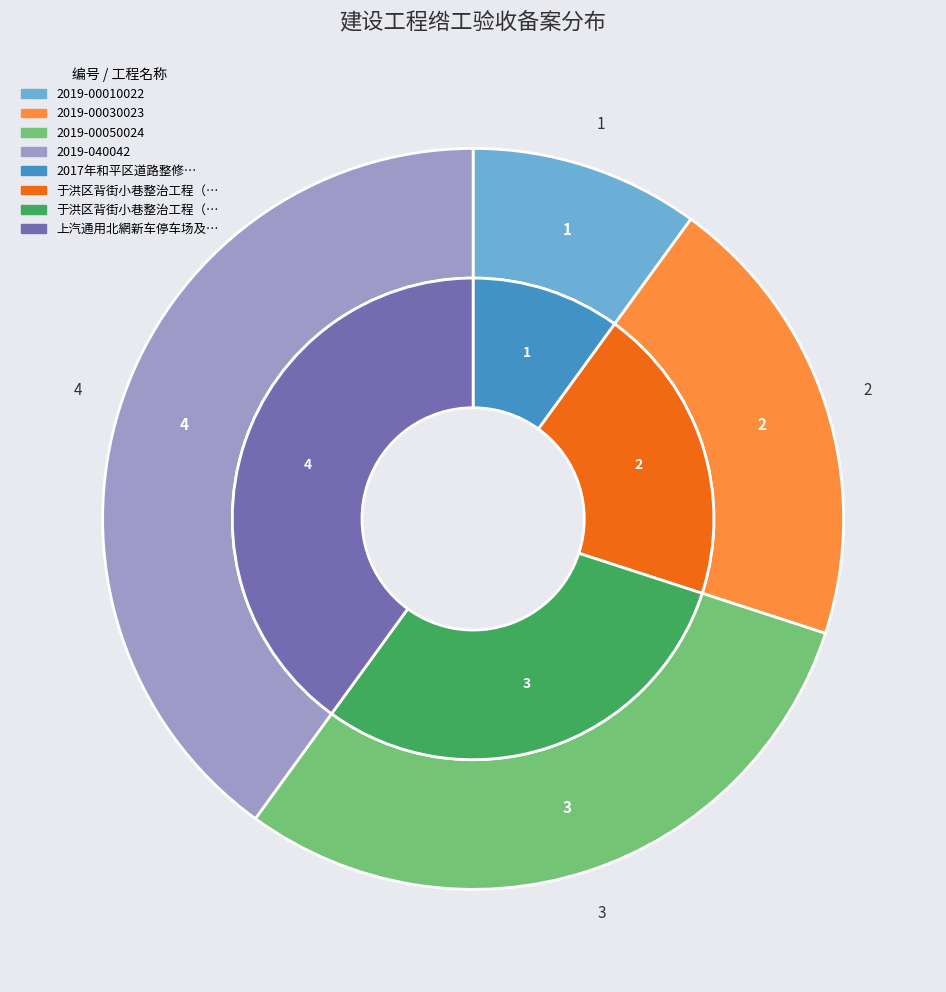

How much of the chart is everything except 2019-00050024?

70.0%